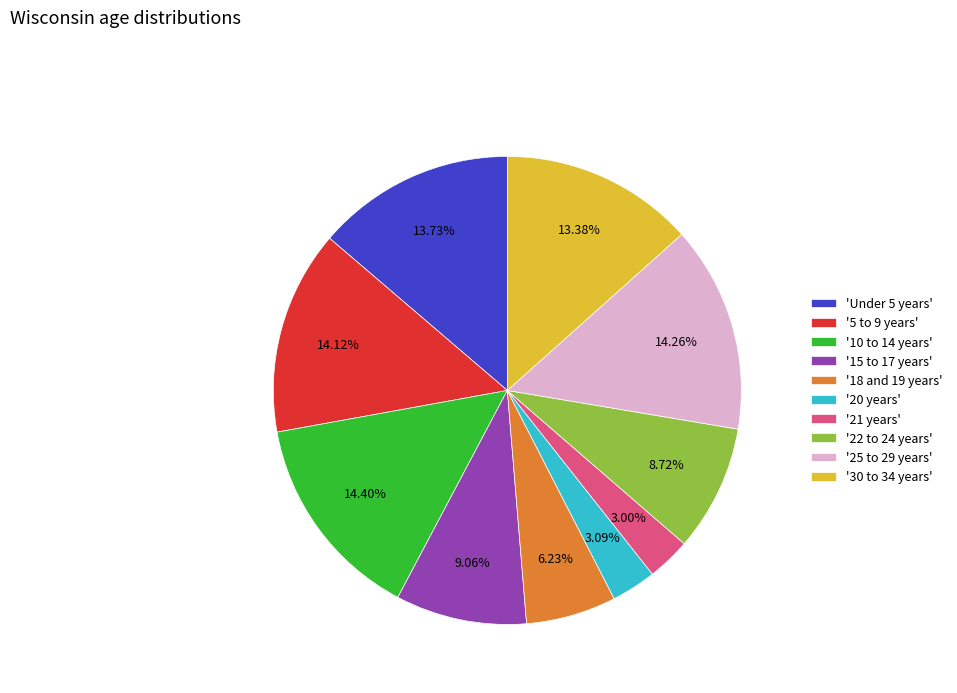

Count the number of slices in the pie.

10